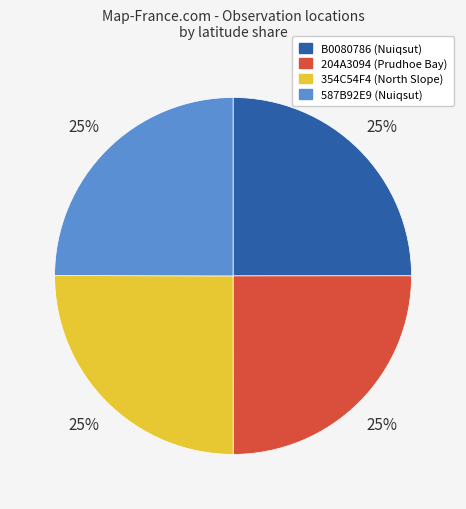

Is it true that B0080786 (Nuiqsut) is 37% of the pie?

False